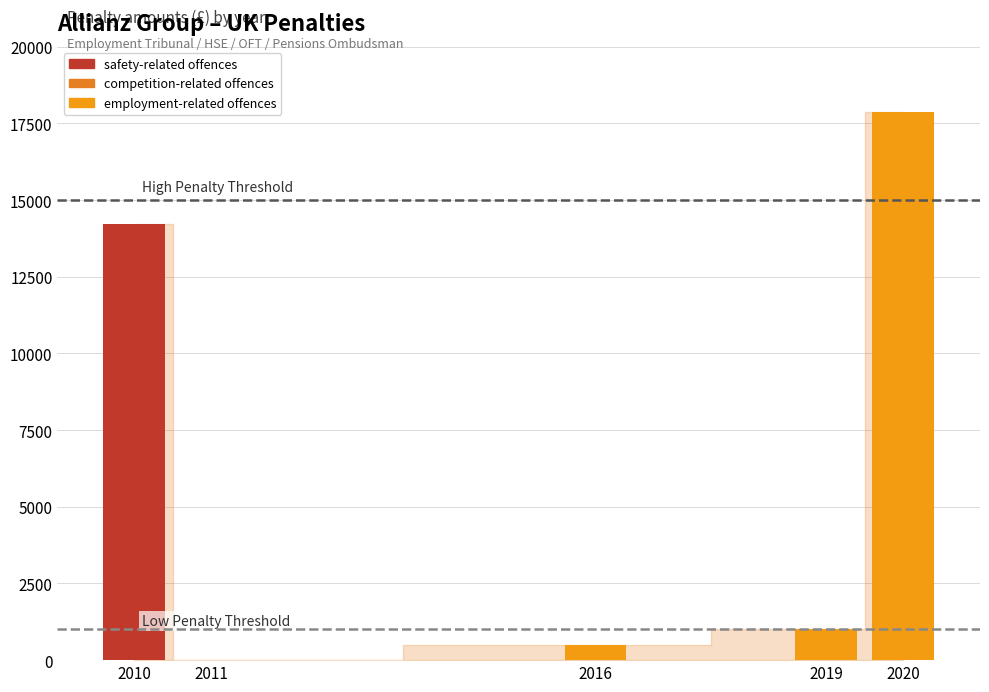

What is the approximate value at 2016?

500